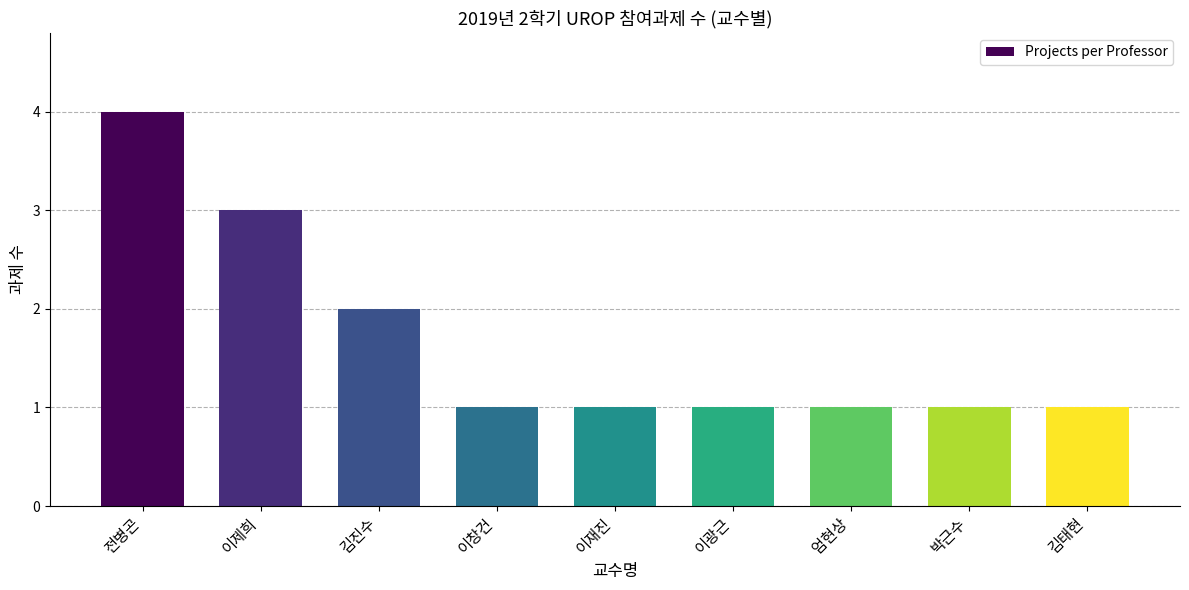

Is it true that the value at 김진수 is 3?

False